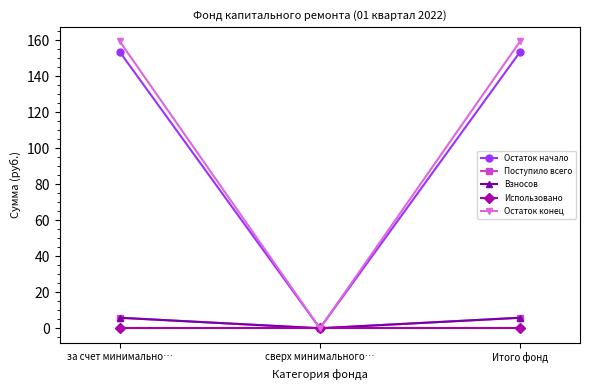

What position from the left is сверх минимального…?

2